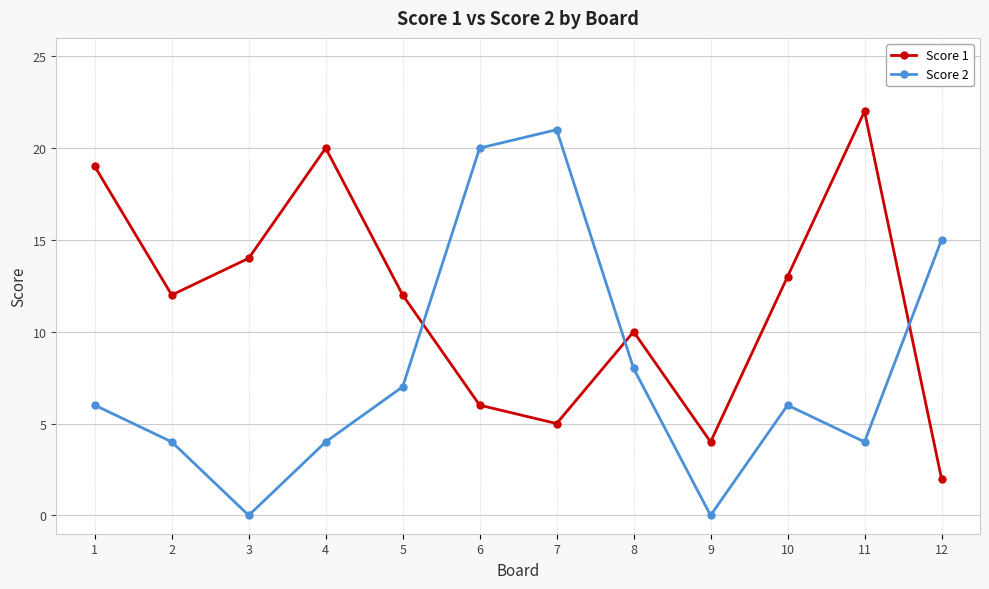

Reading right to left, extract all data points from this chart.

Score 1: 12=2	11=22	10=13	9=4	8=10	7=5	6=6	5=12	4=20	3=14	2=12	1=19
Score 2: 12=15	11=4	10=6	9=0	8=8	7=21	6=20	5=7	4=4	3=0	2=4	1=6